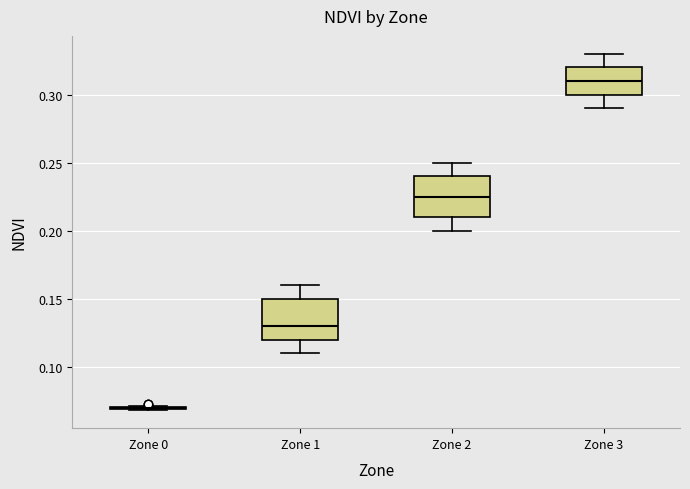

Reading left to right, read every box against the y-axis: the position of its median line, the range the box covers, and the ends of its whiskers. The values are not printed on the chart, so give them approximately, as read against the axis.

Zone 0: box collapsed to a line at 0.070, whiskers 0.070 to 0.070
Zone 1: median 0.130, box 0.120 to 0.150, whiskers 0.110 to 0.160
Zone 2: median 0.225, box 0.210 to 0.240, whiskers 0.200 to 0.250
Zone 3: median 0.310, box 0.300 to 0.320, whiskers 0.290 to 0.330